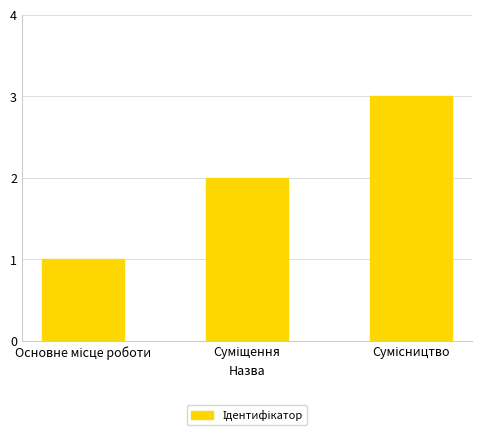

What is the sum of all values?

6